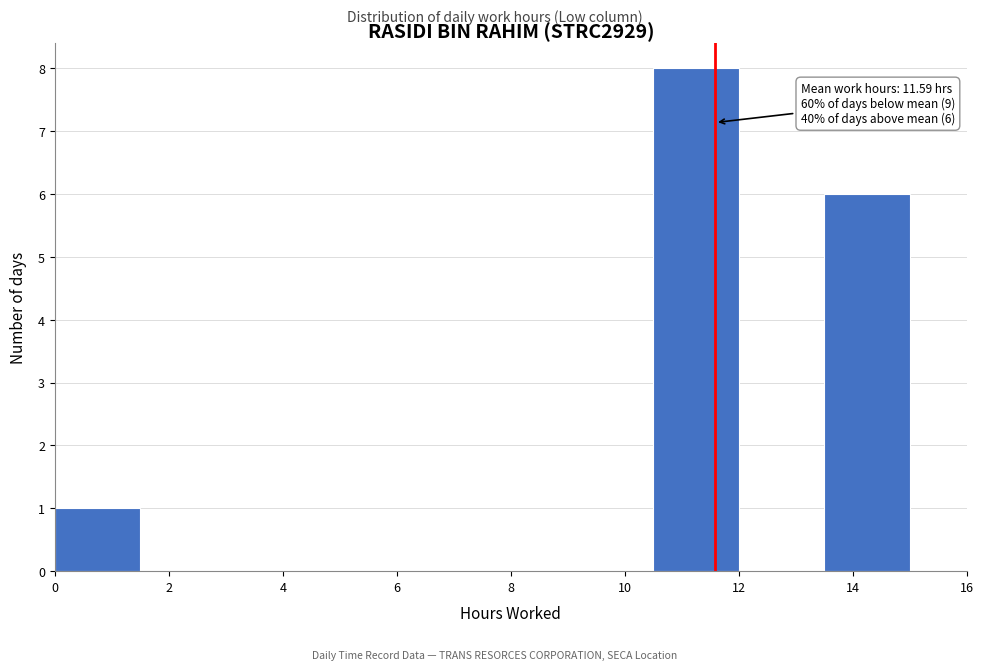

Which range on the x-axis has the tallest bar?

10.5 to 12.0